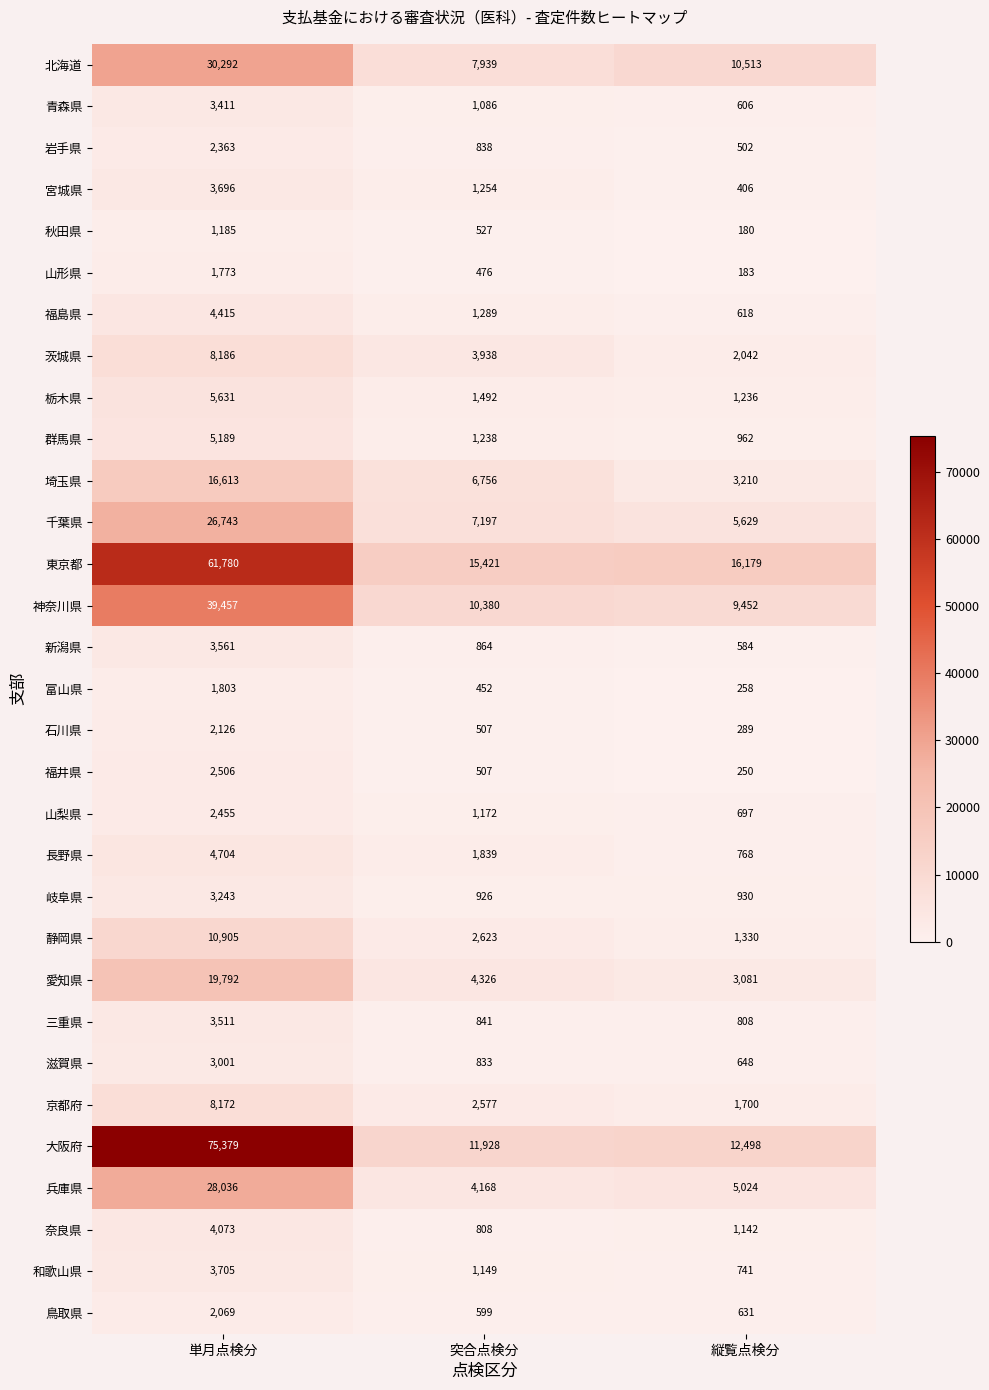

At how many categories does at least one series exceed 46462?

1